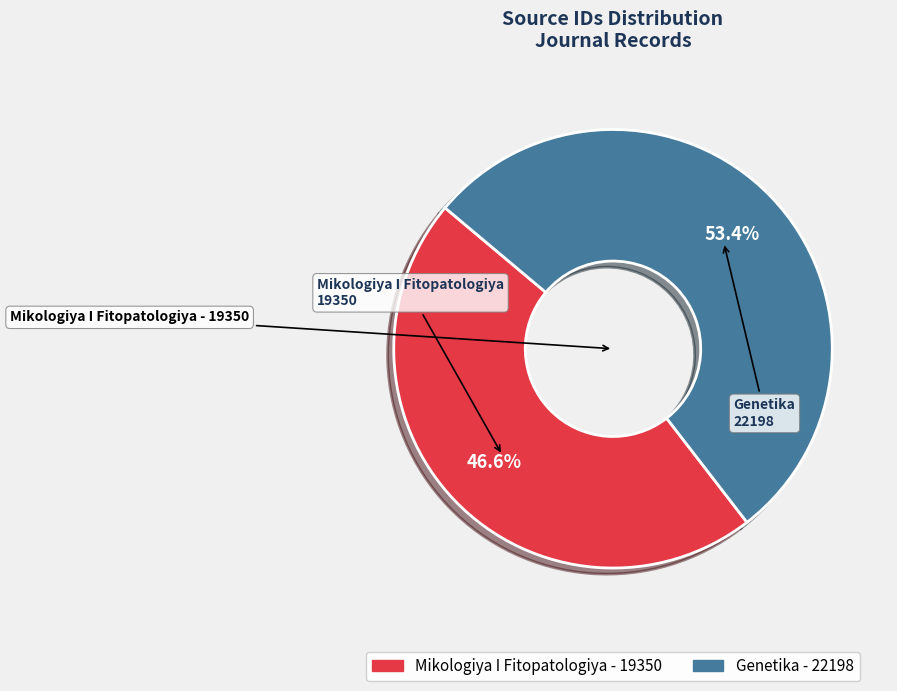

Which slice is the largest?

Genetika